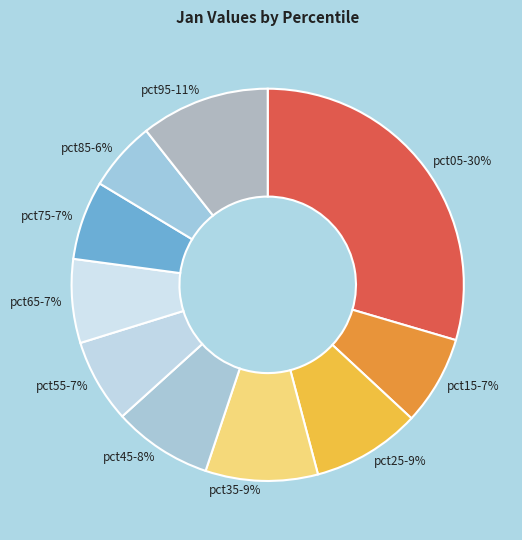

Is there any slice that represents more than half of the pie?

No